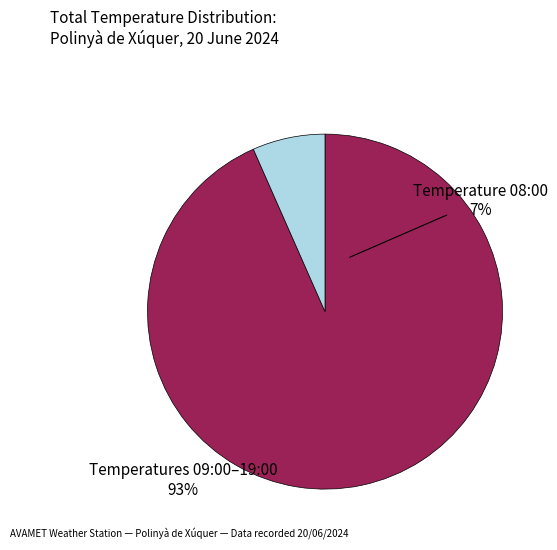

Is there a majority slice in this chart?

Yes